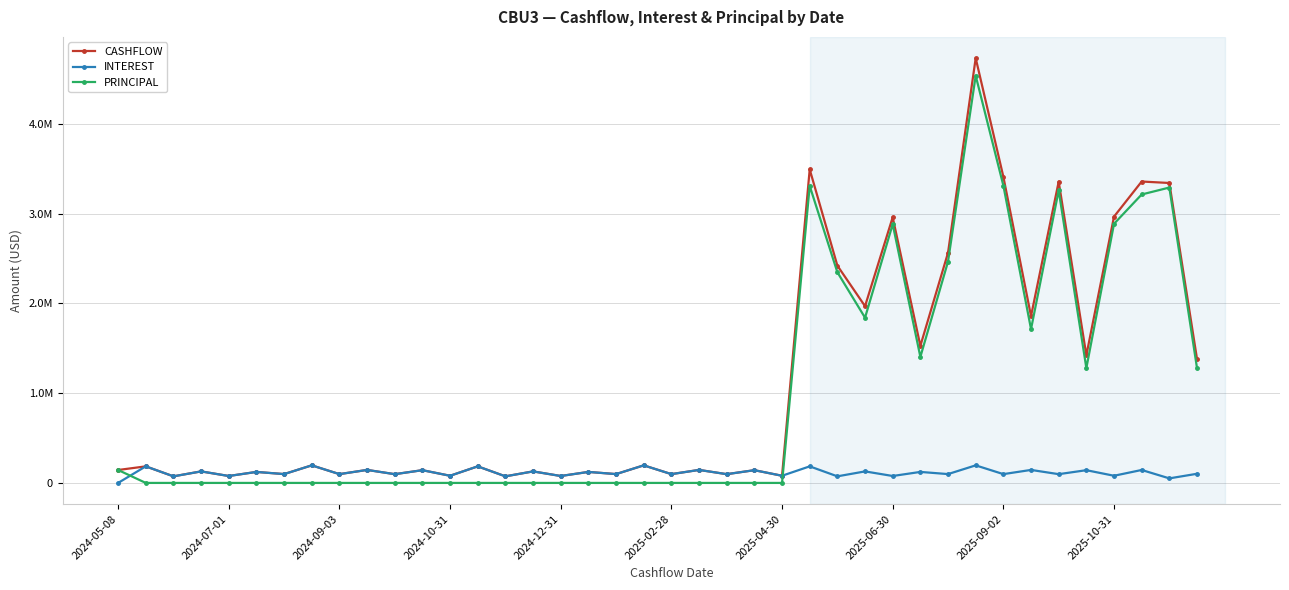

What are all the series names shown in the legend?

CASHFLOW, INTEREST, PRINCIPAL